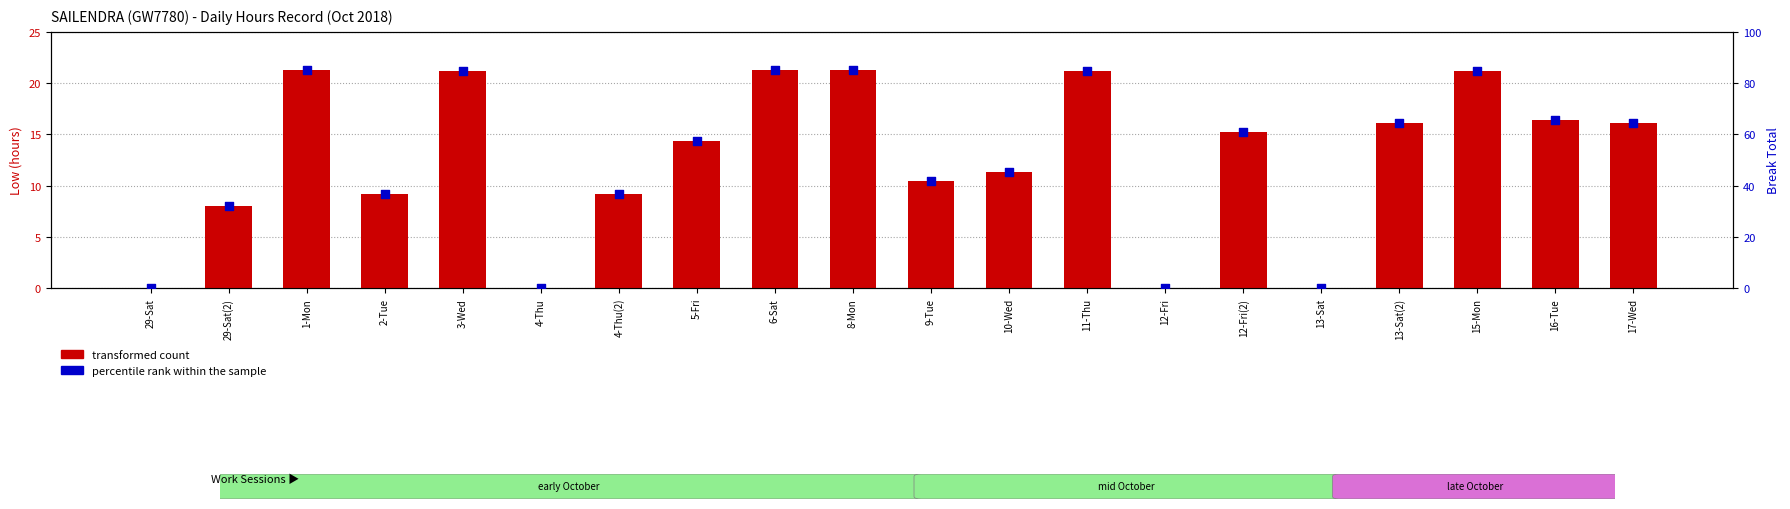

What are all the series names shown in the legend?

transformed count, percentile rank within the sample